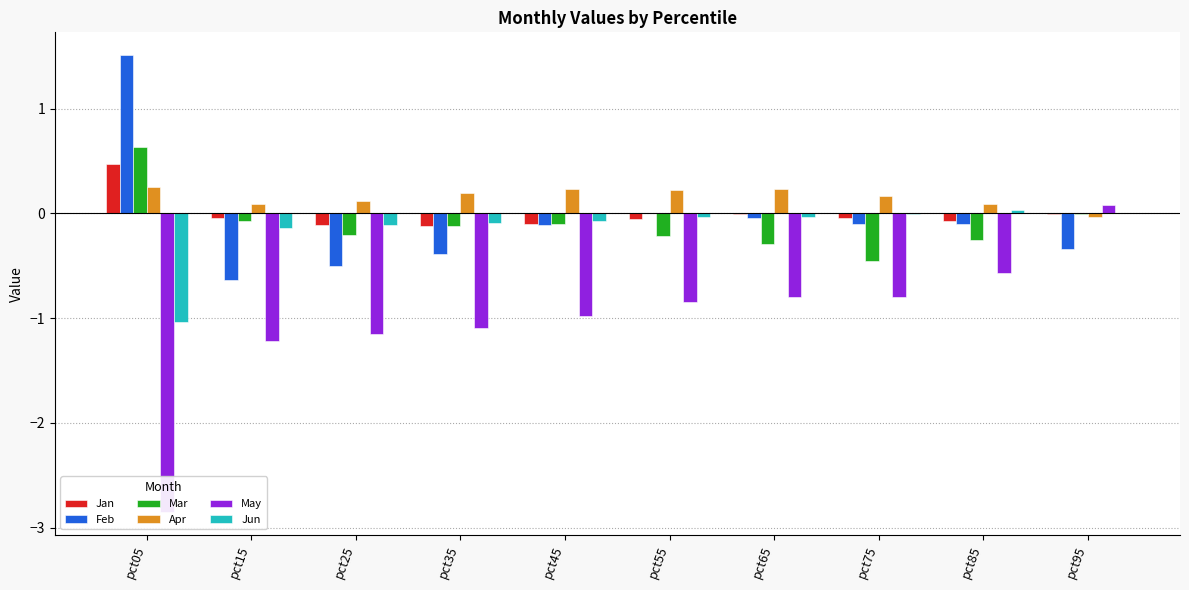

How many negative values does the May series have?

9